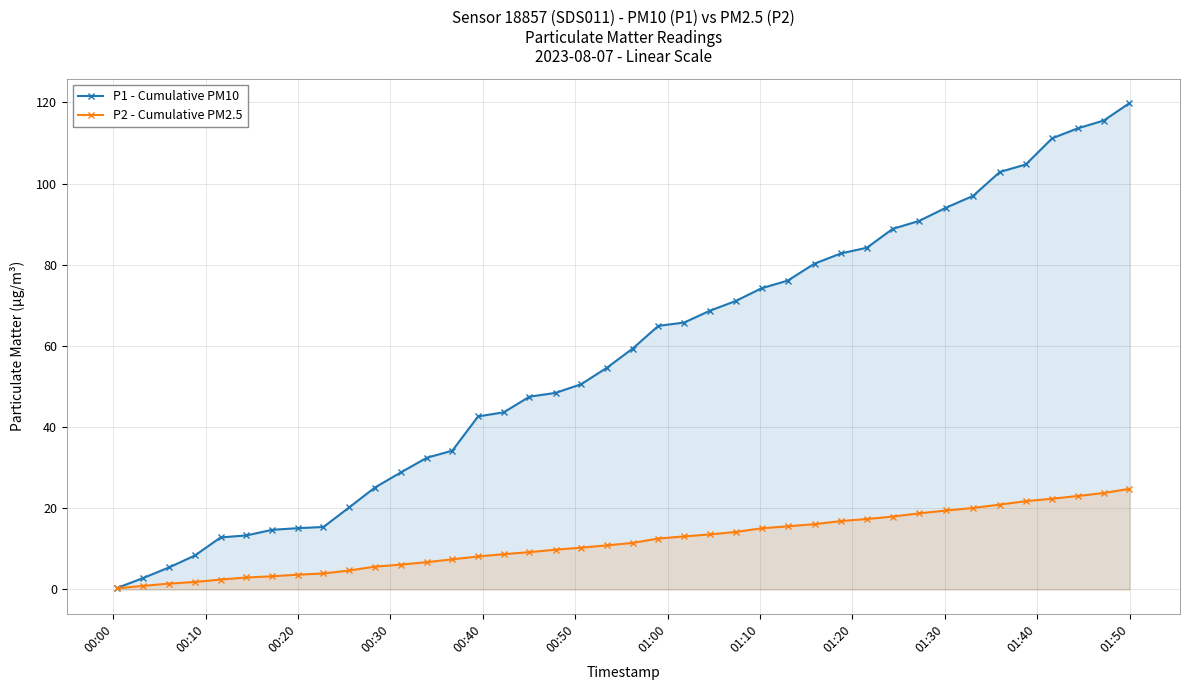

What is the greatest value displayed?

119.8